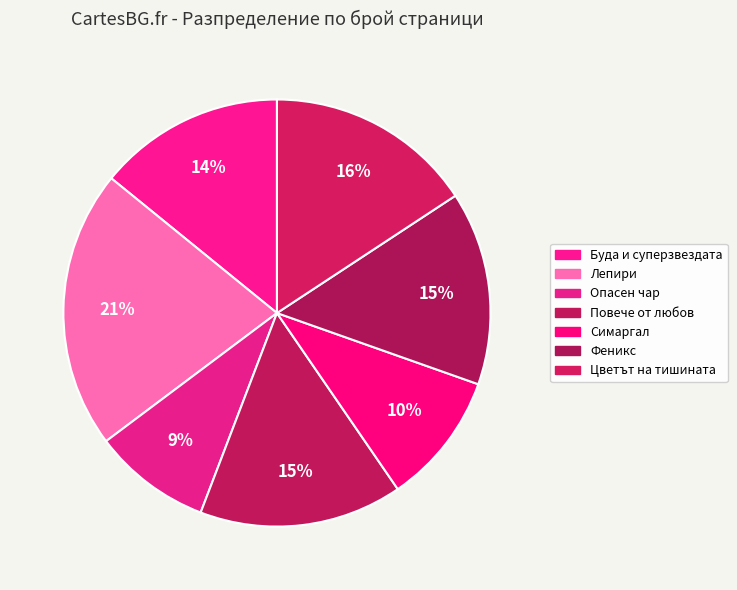

To the nearest percent, what is the average slice percentage?

14%